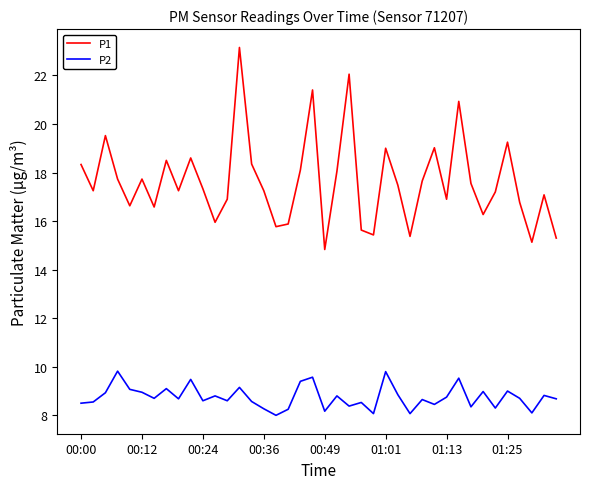

True or false: P1 and P2 cross at least once.

False